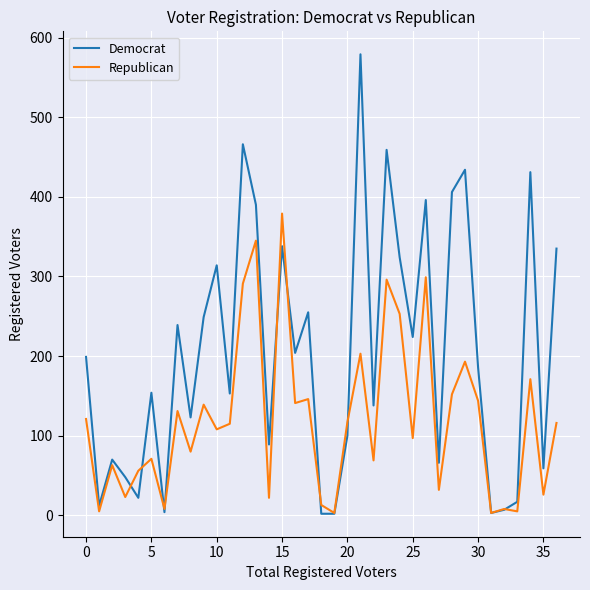

Rank the series by their average value, from highest to lowest.

Democrat, Republican